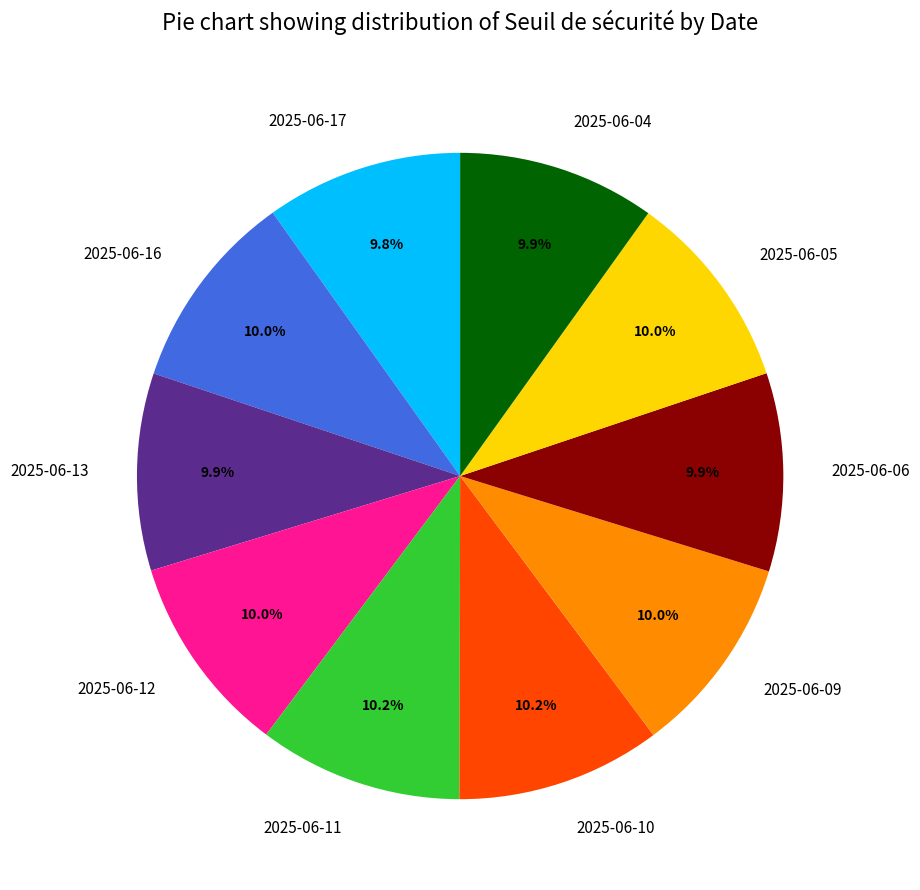

Is 2025-06-04 the majority of the pie?

No